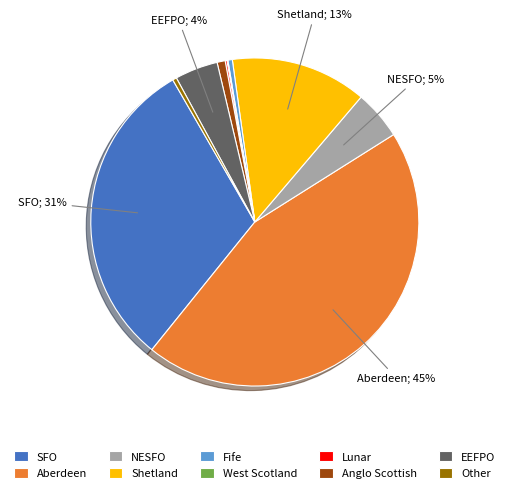

Which has a higher value, NESFO or Aberdeen?

Aberdeen